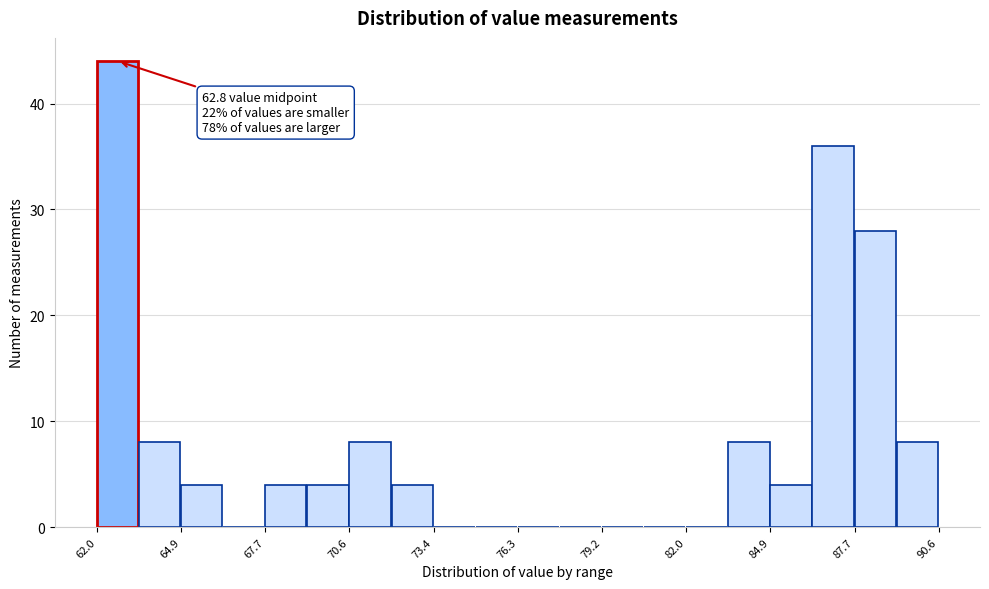

Around what value on the x-axis is the tallest bar? Give the approximate position of its centre, as read against the axis.

62.5